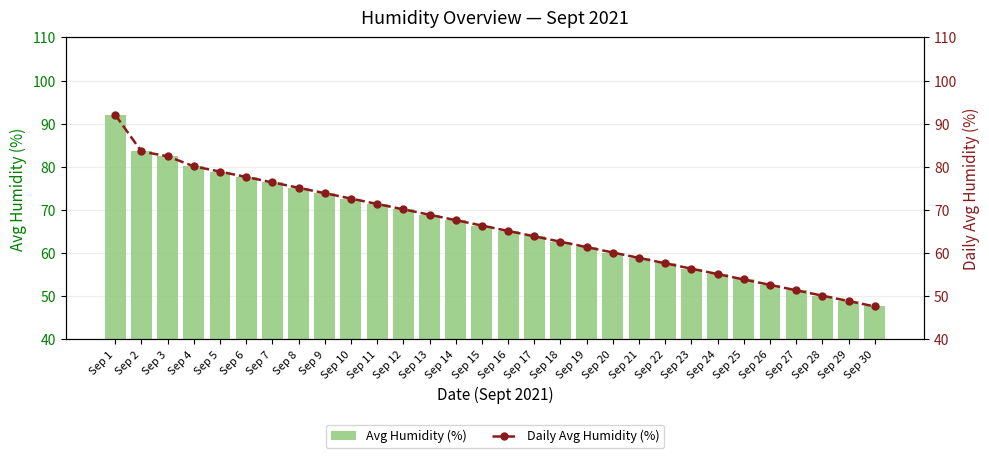

What is the average value of the Daily Avg Humidity (%) series?

66.1